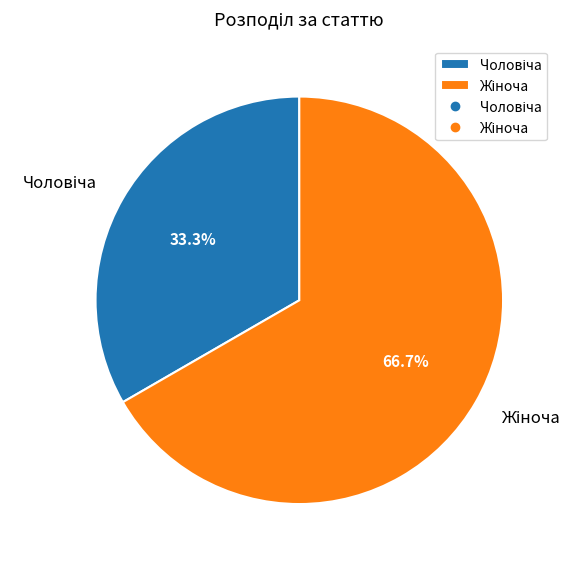

Is there a majority slice in this chart?

Yes